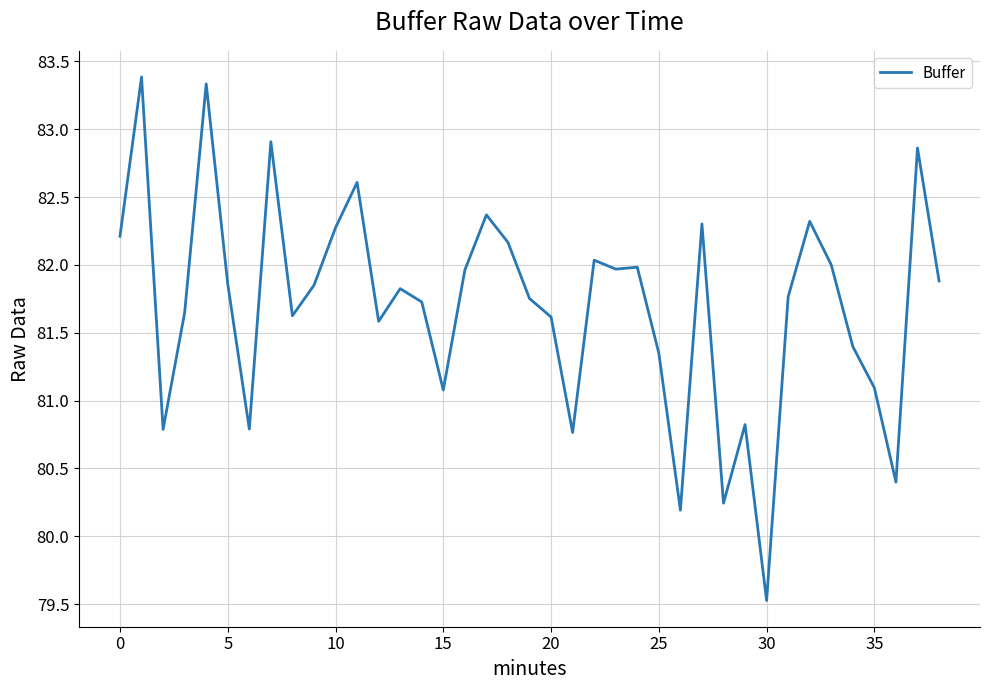

What is the difference between the maximum and minimum values?

3.9